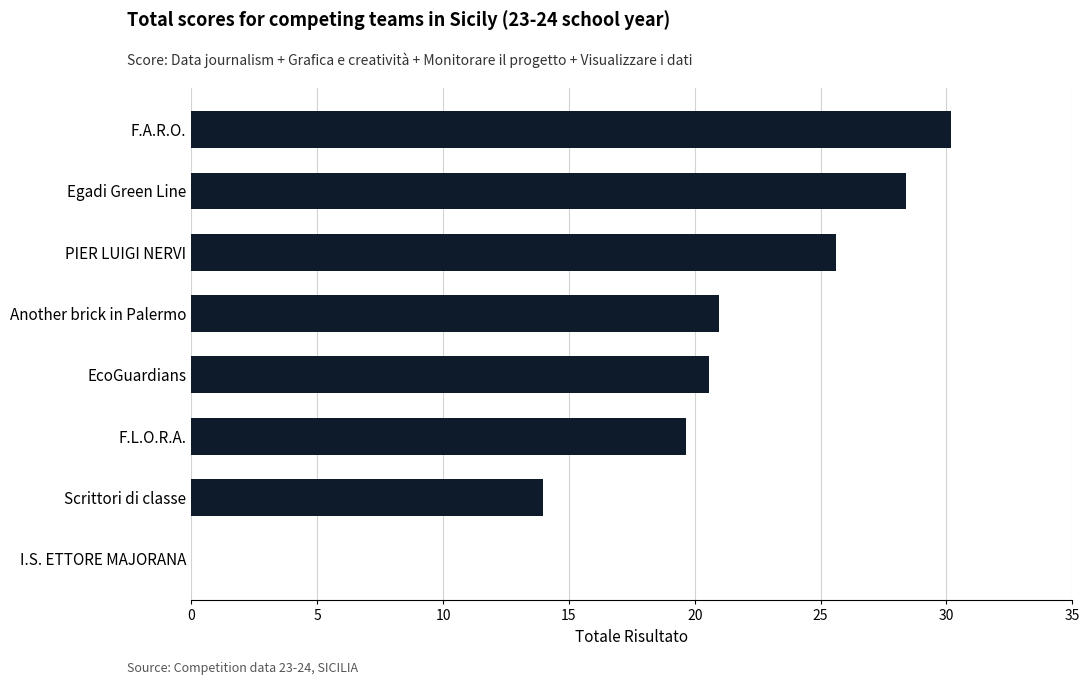

True or false: the data shows 28.4 at Egadi Green Line.

True